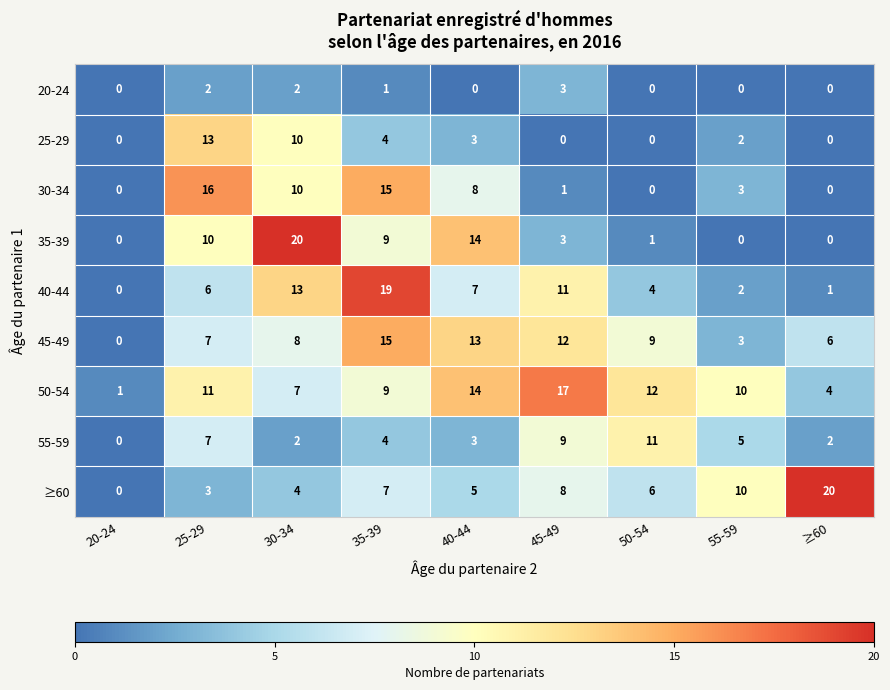

What is the difference between the highest and lowest values at ≥60?

20